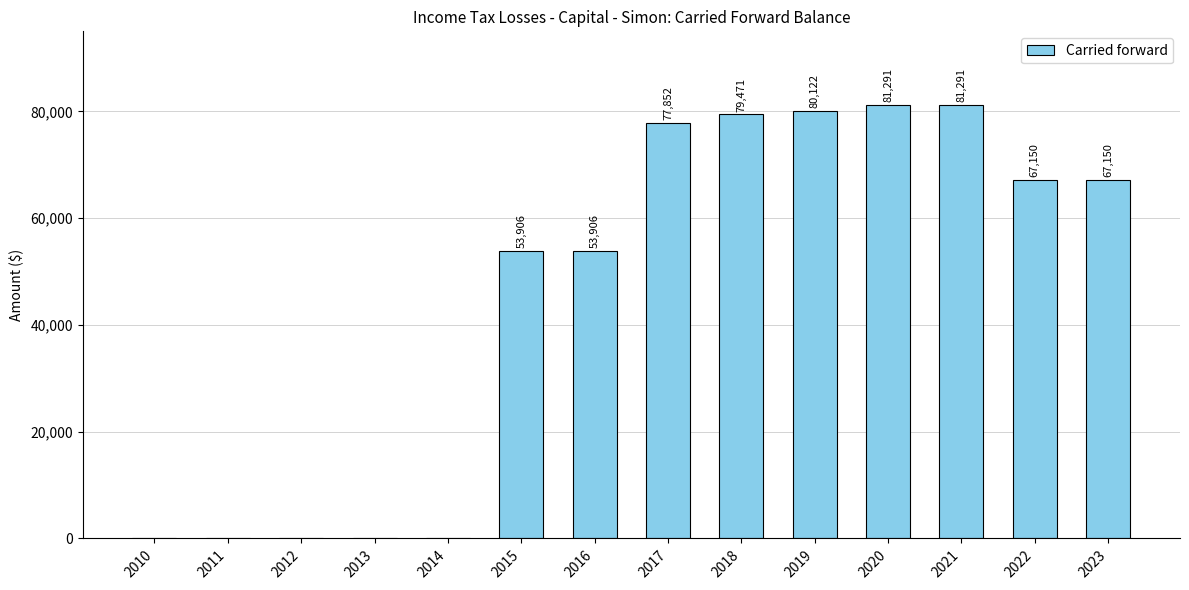

Is it true that the value at 2021 is 53444?

False